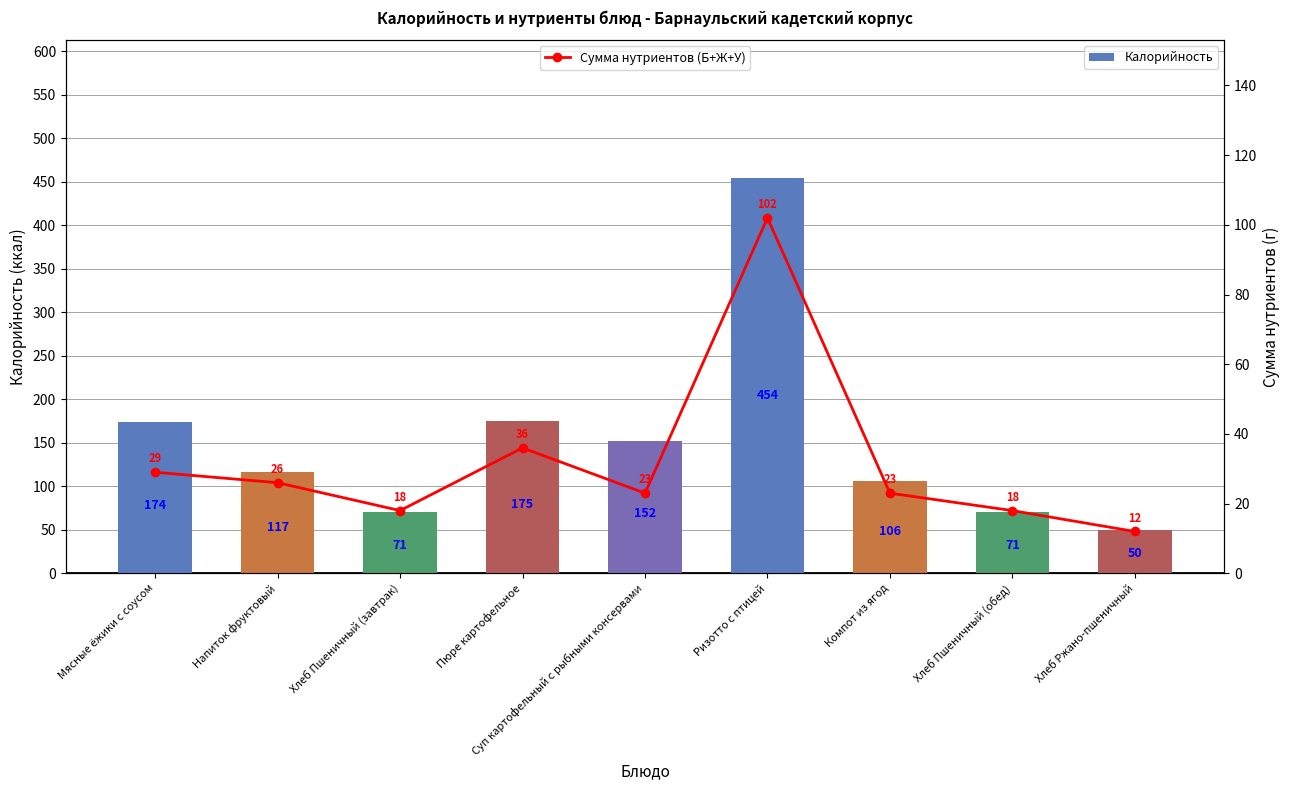

Which has a higher value, Хлеб Пшеничный (завтрак) or Напиток фруктовый?

Напиток фруктовый